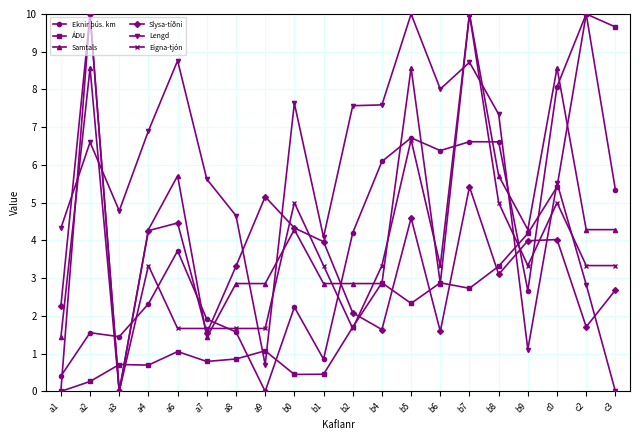

The Slysa-tíðni series shows 4.0 at b1. True or false?

True